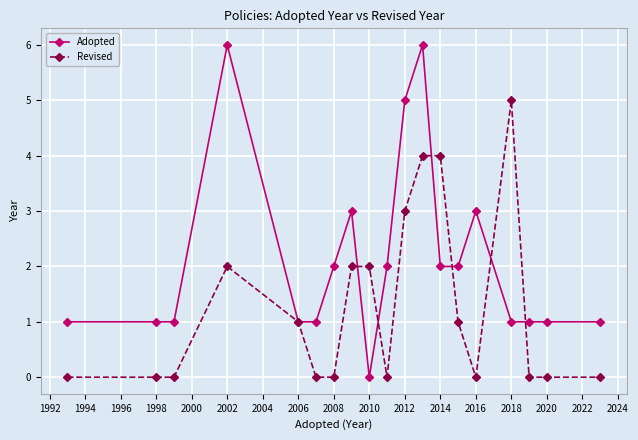

True or false: Adopted has more than 1 points higher than both neighbors.

True